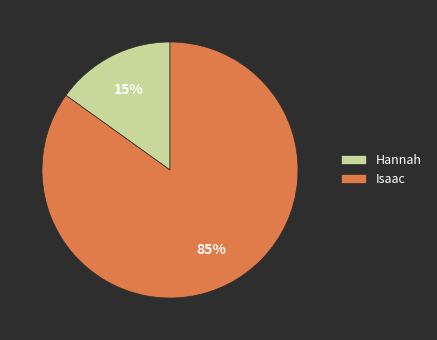

To the nearest percent, what is the difference between the largest and smallest slice percentages?

70%